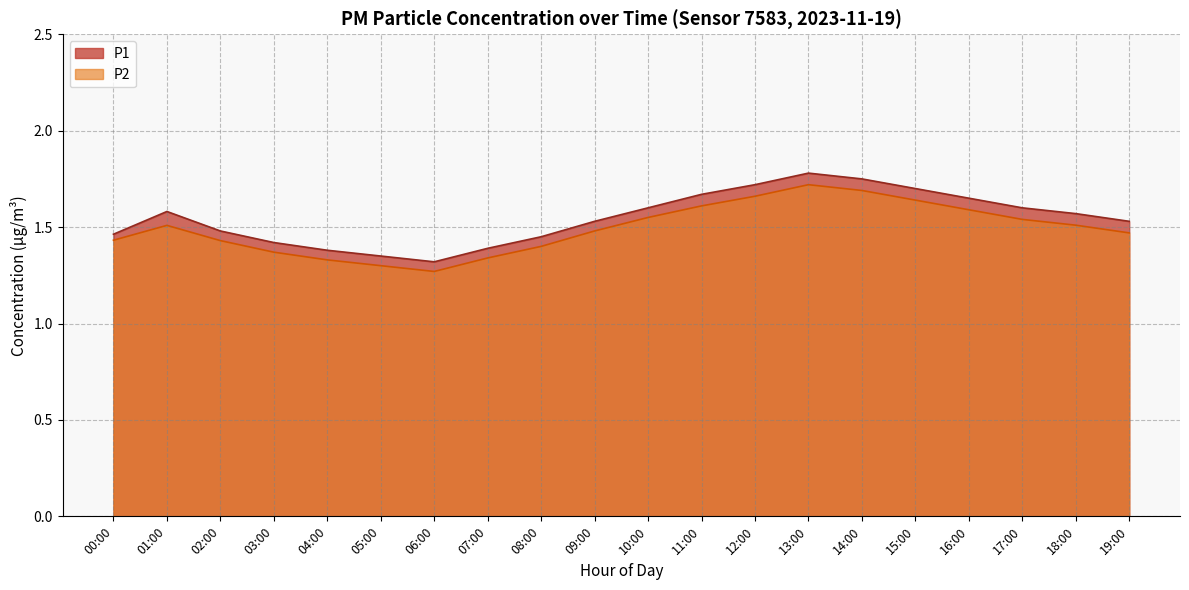

What is the difference between the highest and lowest values at 03:00?

0.1